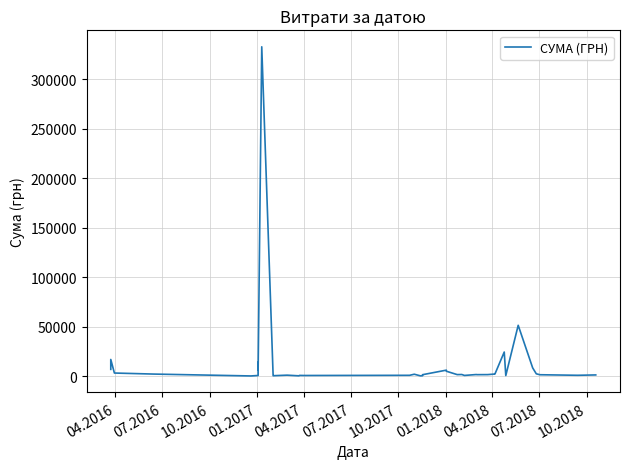

What is the sum of all values?

510408.9